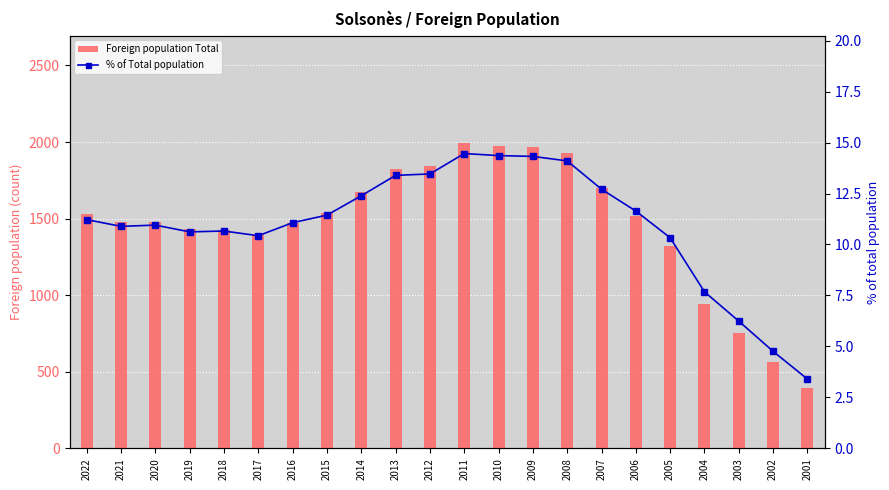

Which series has the widest spread of values?

Foreign population Total